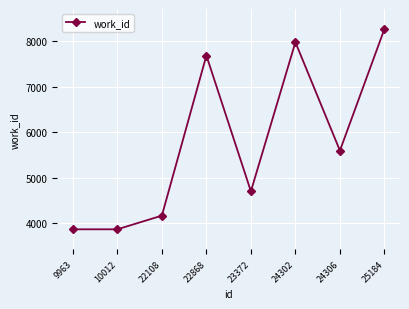

Reading right to left, what are all the values shown in this chart?

8274	5598	7984	4702	7691	4167	3866	3866